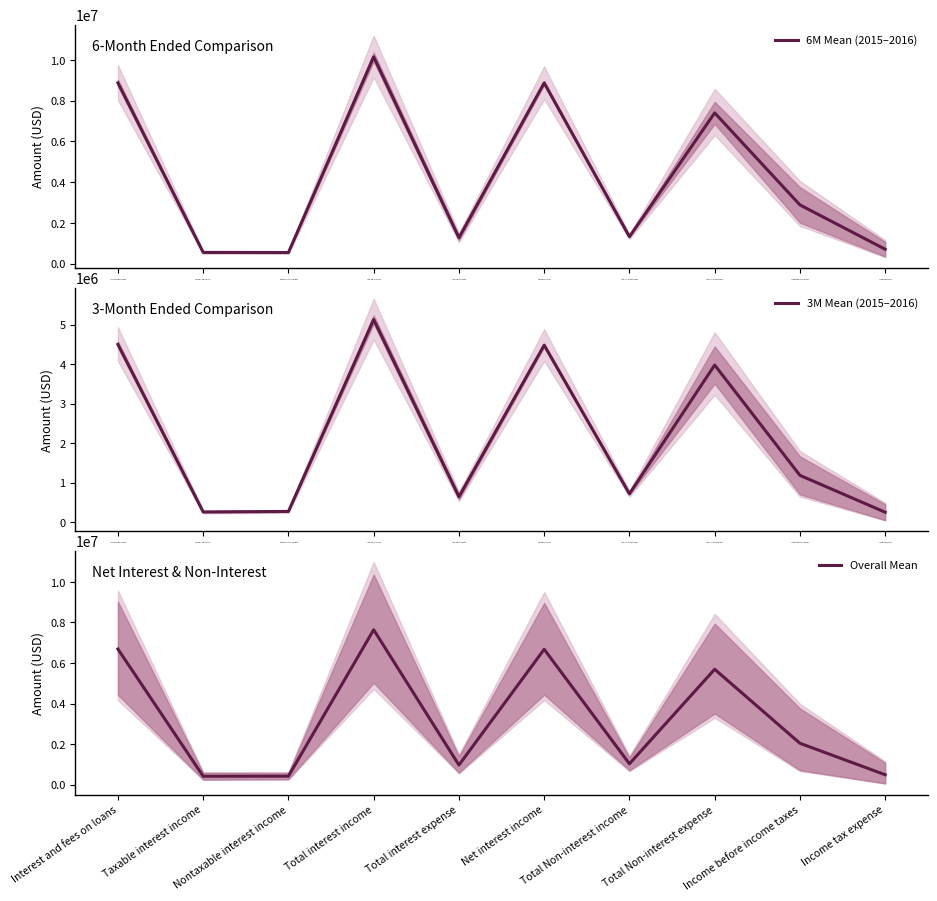

How many interior local peaks does the 6M Mean (2015–2016) series have?

3